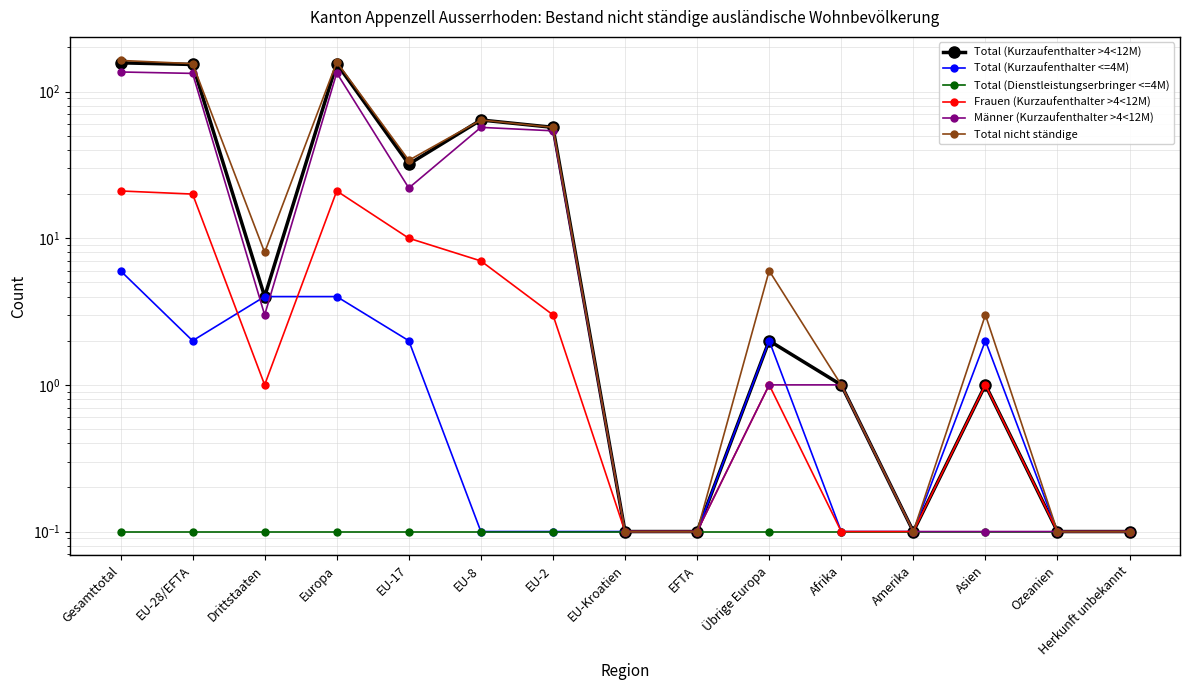

List the labels in order of Frauen (Kurzaufenthalter >4<12M) value, smallest first.

EU-Kroatien, EFTA, Afrika, Amerika, Ozeanien, Herkunft unbekannt, Drittstaaten, Übrige Europa, Asien, EU-2, EU-8, EU-17, EU-28/EFTA, Gesamttotal, Europa